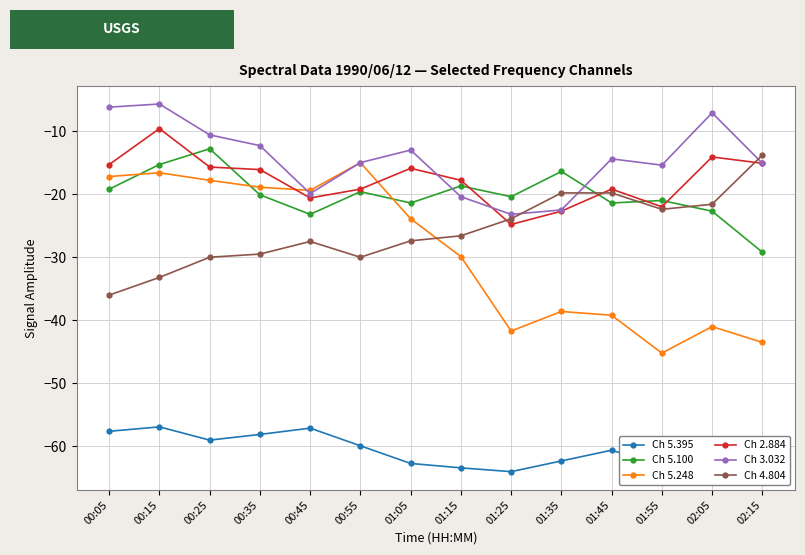

What is the label of the 11th point from the left?

01:45